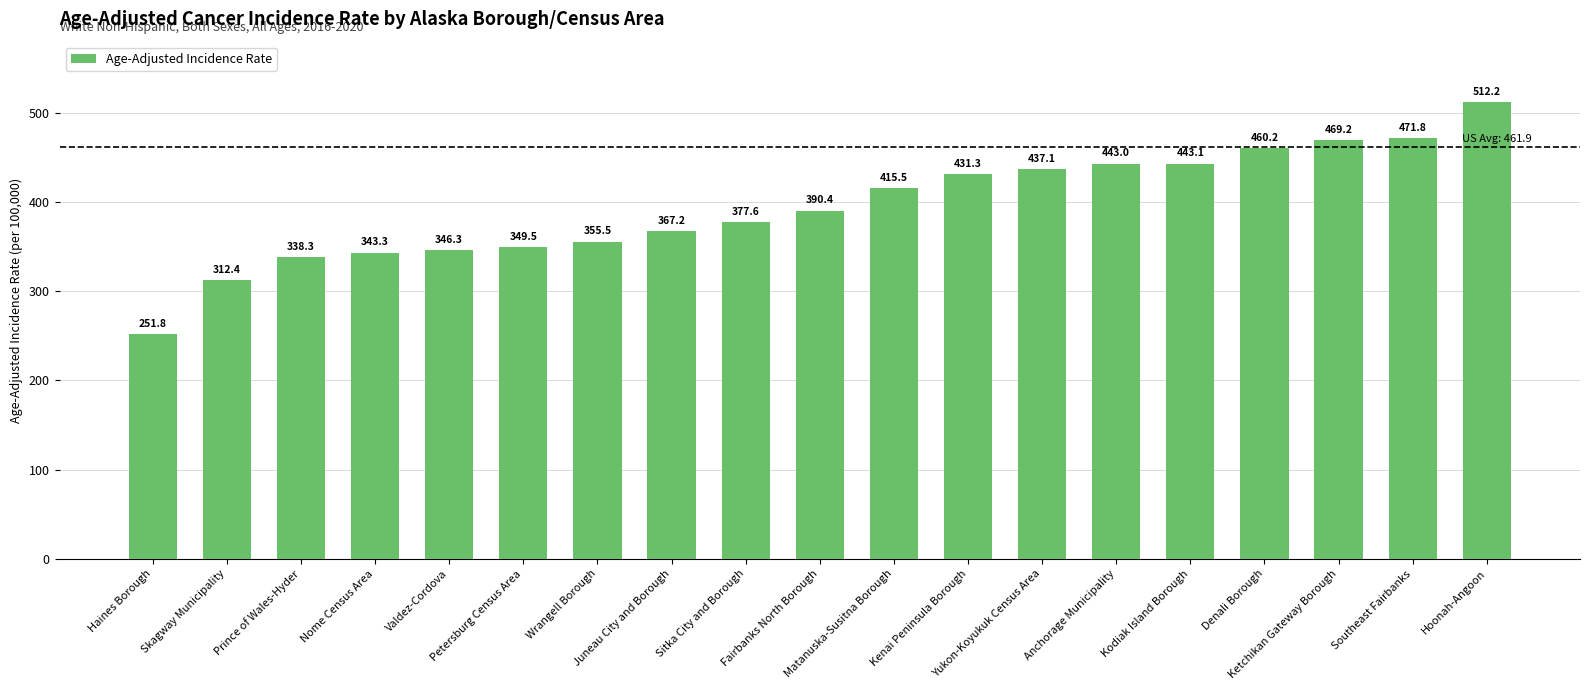

Which category has the highest value across all series?

Hoonah-Angoon